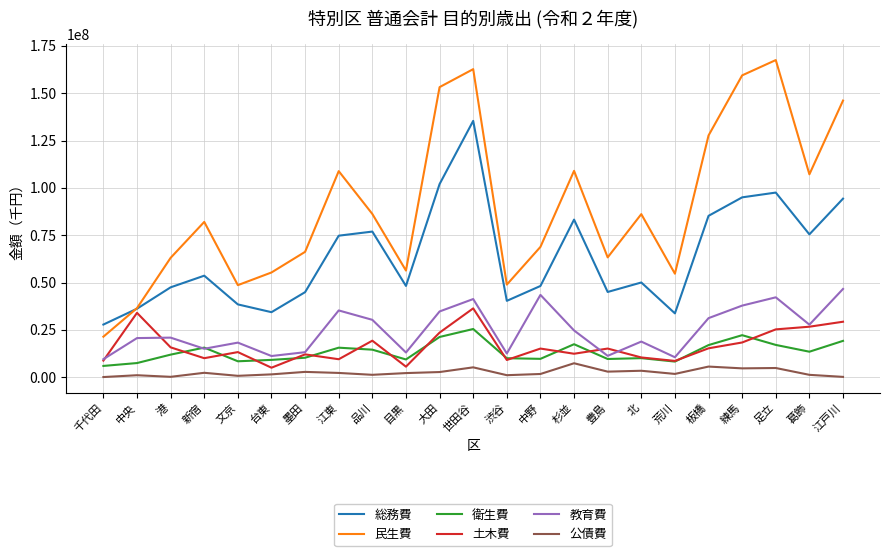

What is the lowest value of the 衛生費 series?

5944549